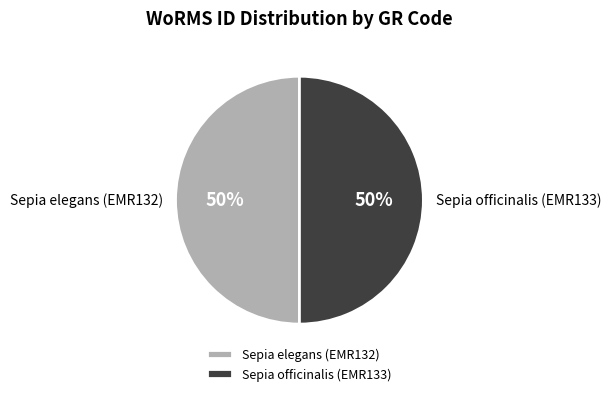

Is the sum of Sepia elegans (EMR132) and Sepia officinalis (EMR133) greater than half?

Yes